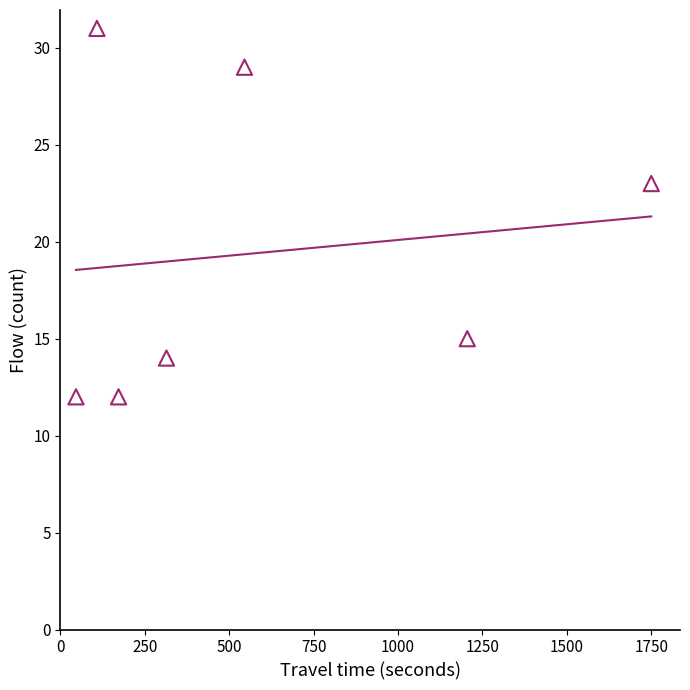

What is the average Y value?

19